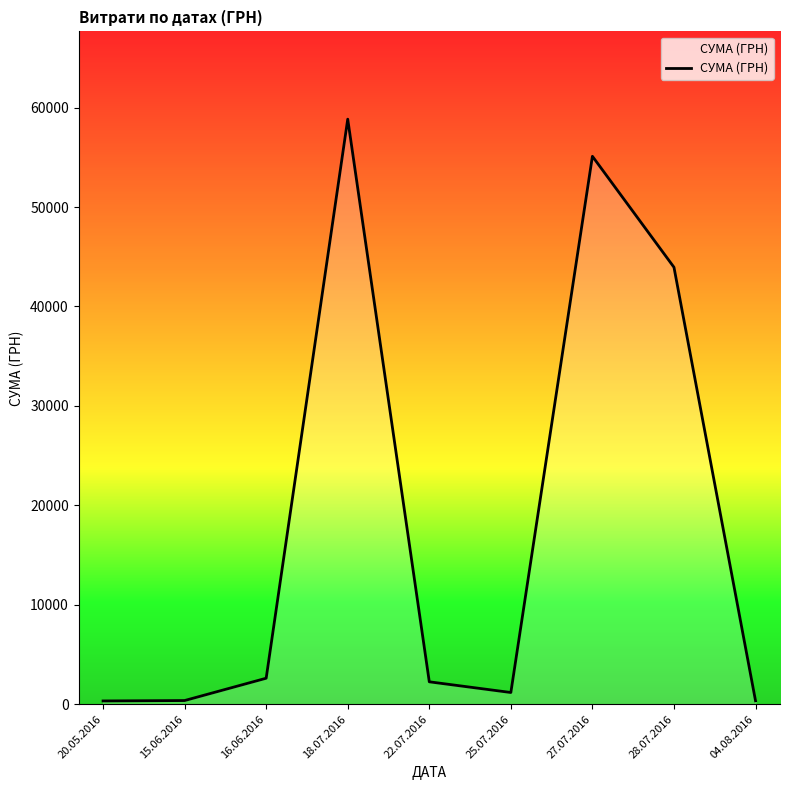

What is the sum of all values?

164986.4